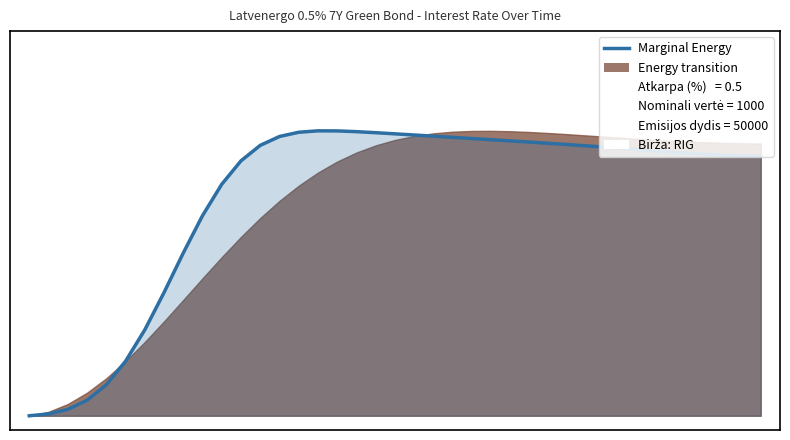

What is the approximate value at 29?

0.9